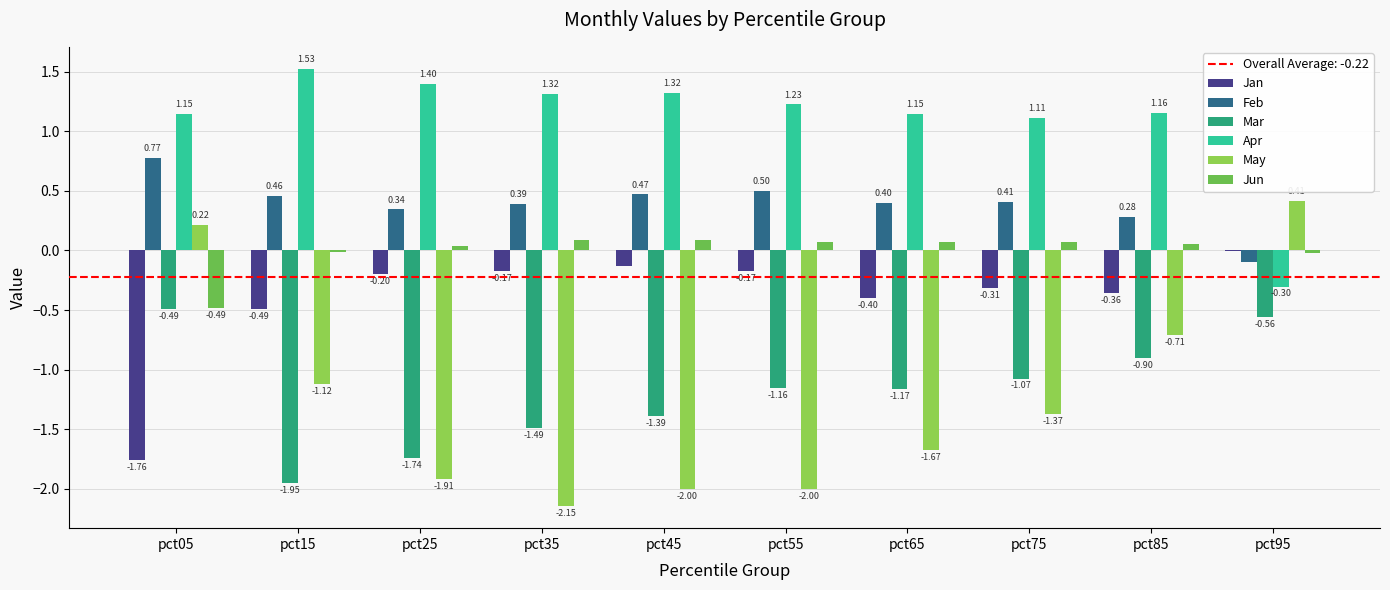

Where does the Jun series first go above 0?

pct25